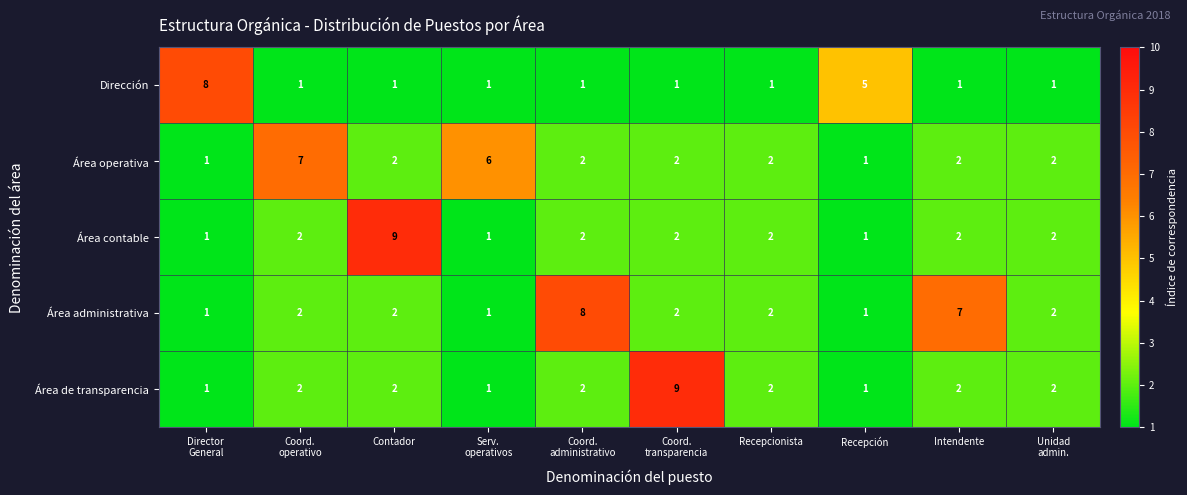

What is the maximum value for Área contable?

9